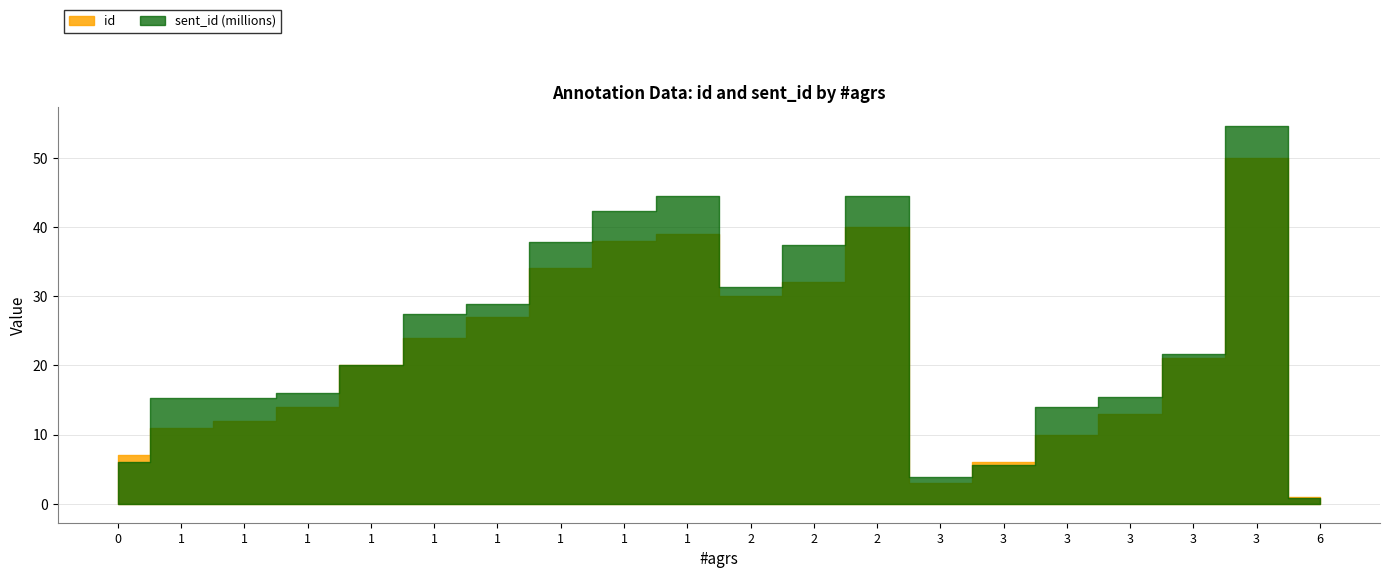

Where is the first local minimum for id?

2